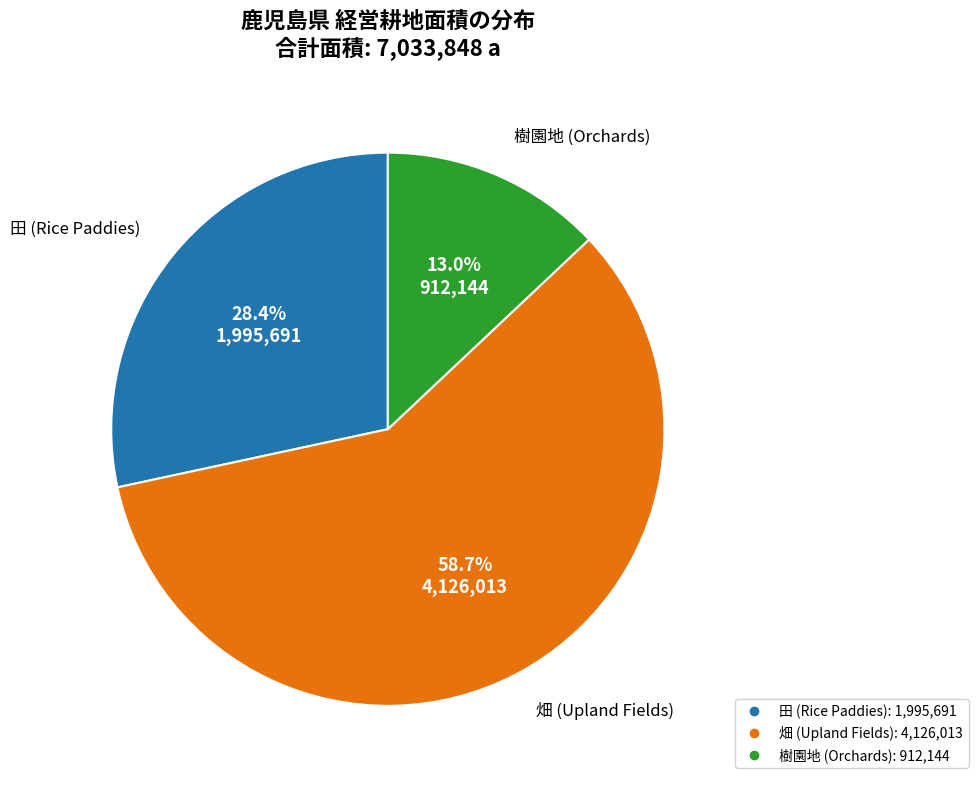

Does any single category account for the majority?

Yes